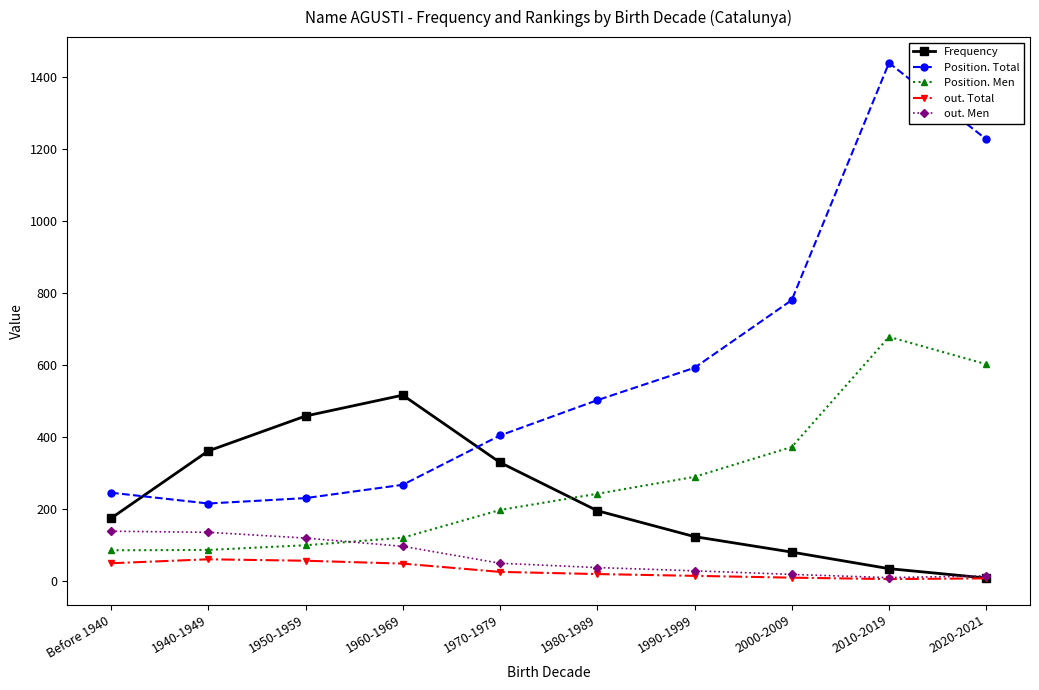

What position from the right is 2000-2009?

3